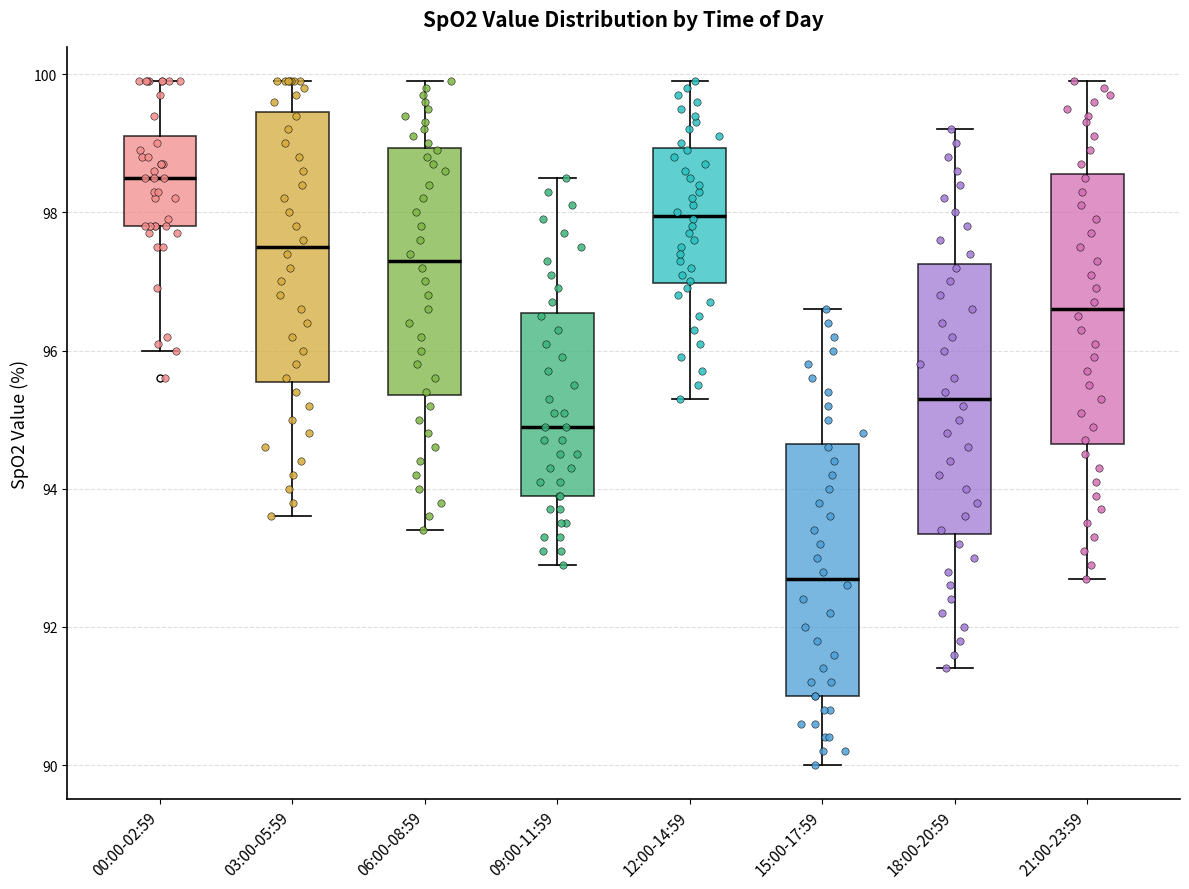

Reading left to right, read every box against the y-axis: the position of its median line, the range the box covers, and the ends of its whiskers. The values are not printed on the chart, so give them approximately, as read against the axis.

00:00-02:59: median 98.6, box 97.8 to 99.2, whiskers 96.0 to 100.0
03:00-05:59: median 97.6, box 95.6 to 99.4, whiskers 93.6 to 100.0
06:00-08:59: median 97.4, box 95.4 to 99.0, whiskers 93.4 to 100.0
09:00-11:59: median 95.0, box 94.0 to 96.6, whiskers 93.0 to 98.6
12:00-14:59: median 98.0, box 97.0 to 99.0, whiskers 95.4 to 100.0
15:00-17:59: median 92.8, box 91.0 to 94.6, whiskers 90.0 to 96.6
18:00-20:59: median 95.4, box 93.4 to 97.2, whiskers 91.4 to 99.2
21:00-23:59: median 96.6, box 94.6 to 98.6, whiskers 92.8 to 100.0